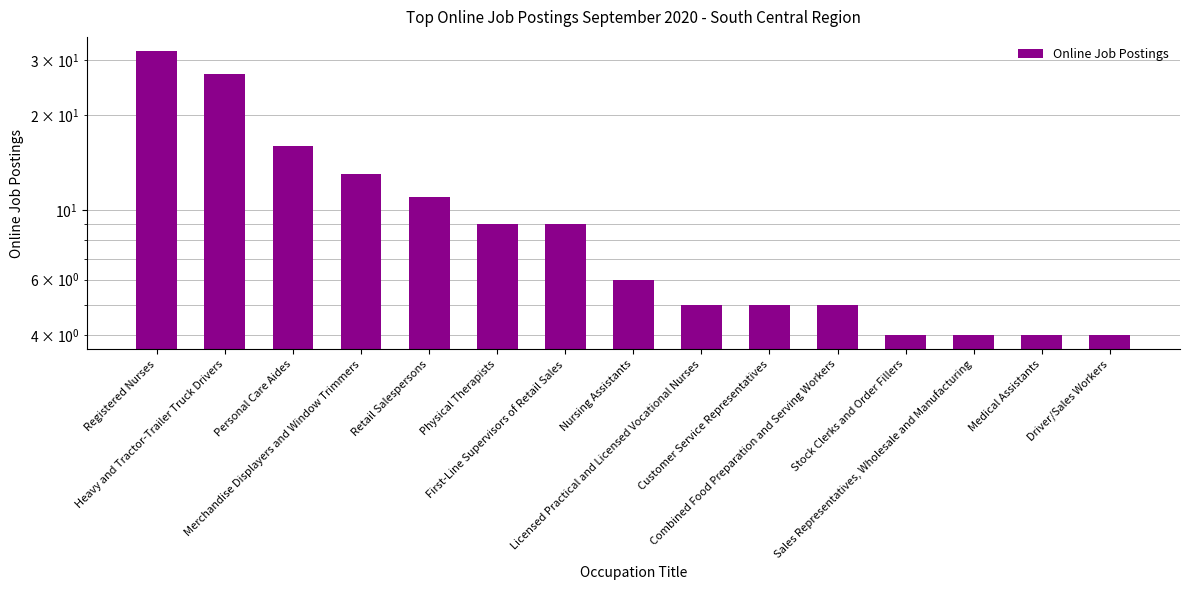

List the labels in order of value, smallest first.

Stock Clerks and Order Fillers, Sales Representatives, Wholesale and Manufacturing, Medical Assistants, Driver/Sales Workers, Licensed Practical and Licensed Vocational Nurses, Customer Service Representatives, Combined Food Preparation and Serving Workers, Nursing Assistants, Physical Therapists, First-Line Supervisors of Retail Sales, Retail Salespersons, Merchandise Displayers and Window Trimmers, Personal Care Aides, Heavy and Tractor-Trailer Truck Drivers, Registered Nurses